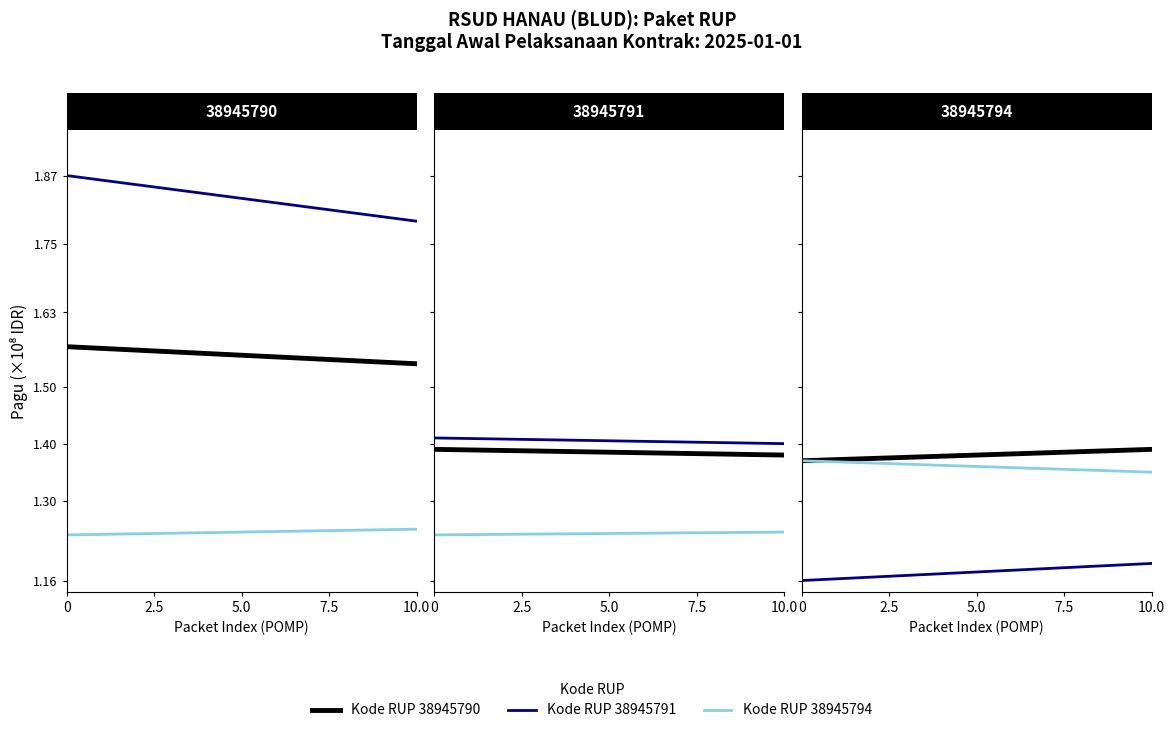

How many lines are shown in the chart?

3